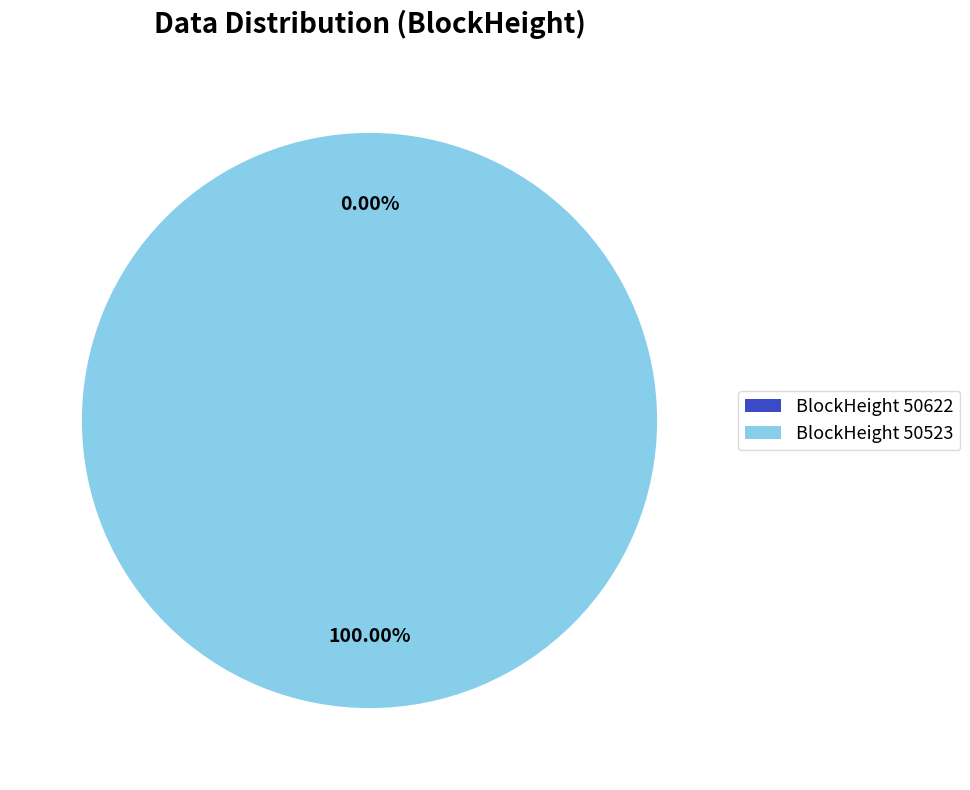

How many slices are in this pie chart?

2